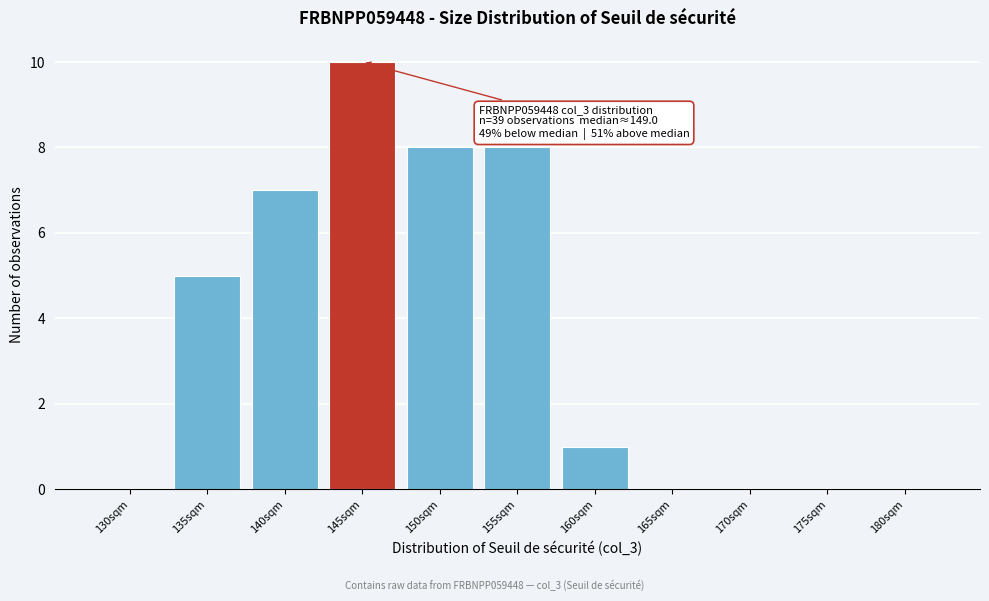

Reading left to right, transcribe all the data shown in this chart.

130sqm=0	135sqm=5	140sqm=7	145sqm=10	150sqm=8	155sqm=8	160sqm=1	165sqm=0	170sqm=0	175sqm=0	180sqm=0